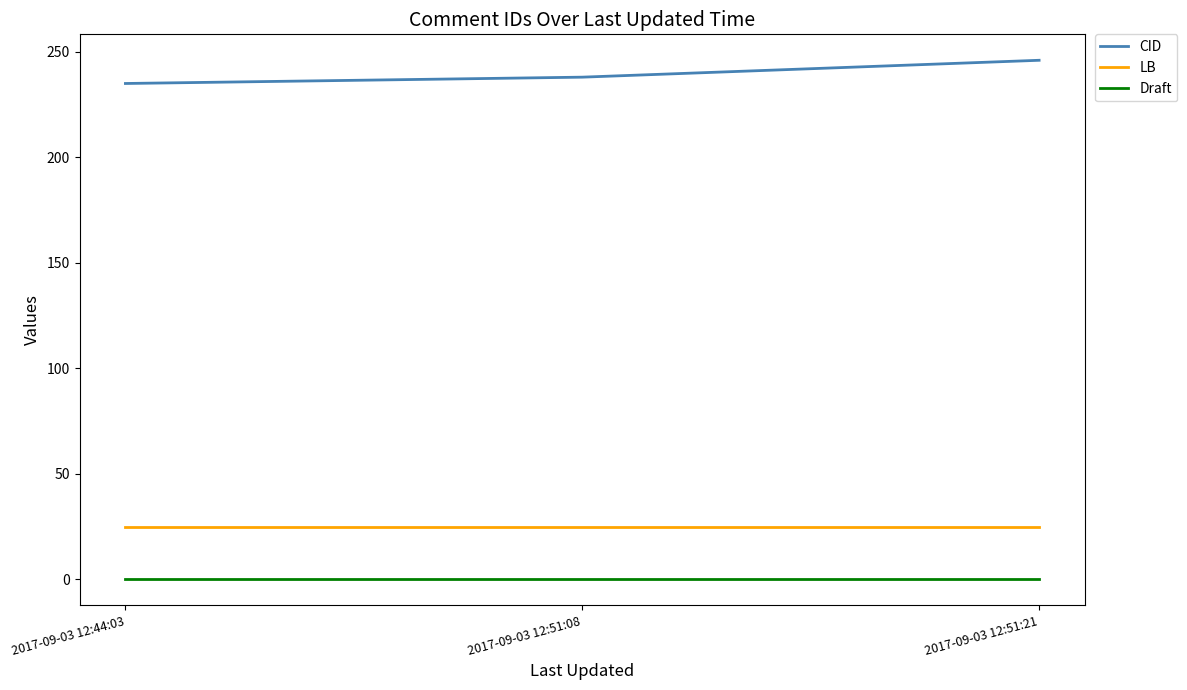

What is the highest value of the CID series?

246.0